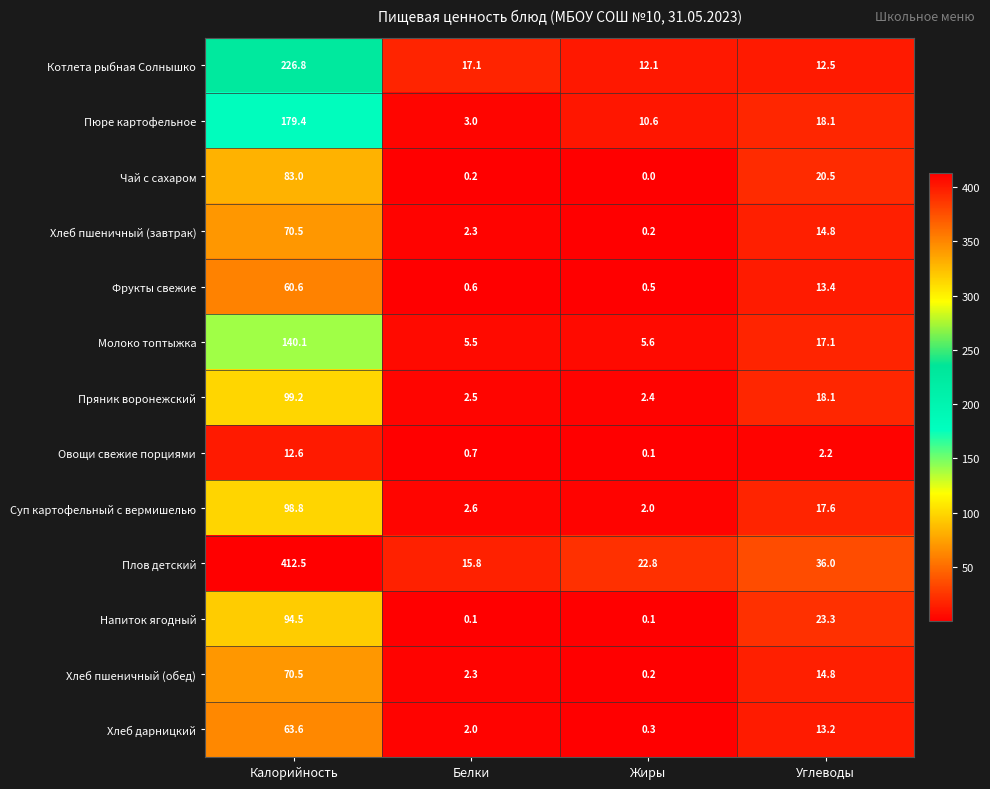

Which series changed the most between Калорийность and Жиры?

Плов детский